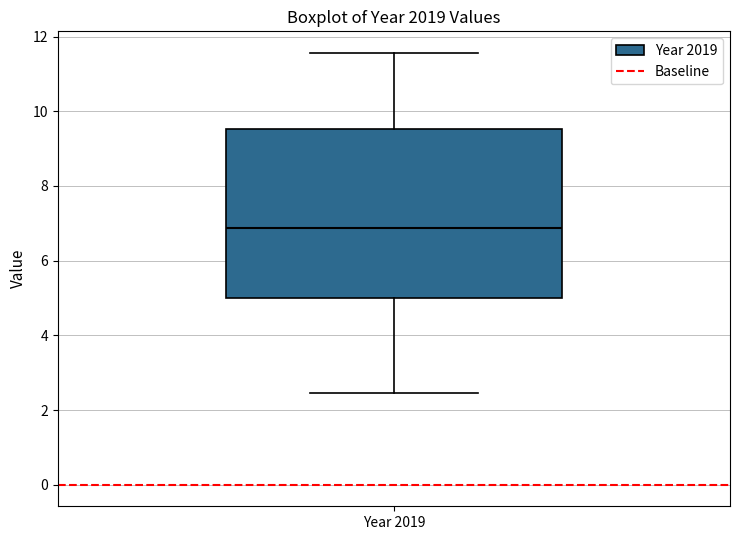

Where does the lower whisker of the box for Year 2019 end on the y-axis? The values are not printed on the chart, so give them approximately, as read against the axis.

2.4